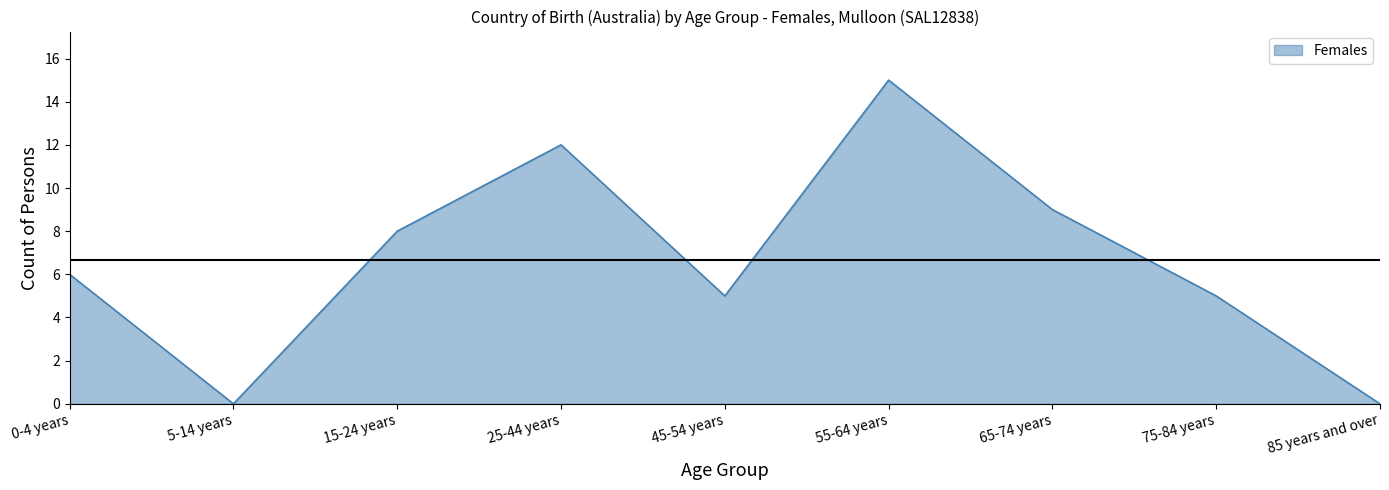

What is the difference between the maximum and minimum values?

15